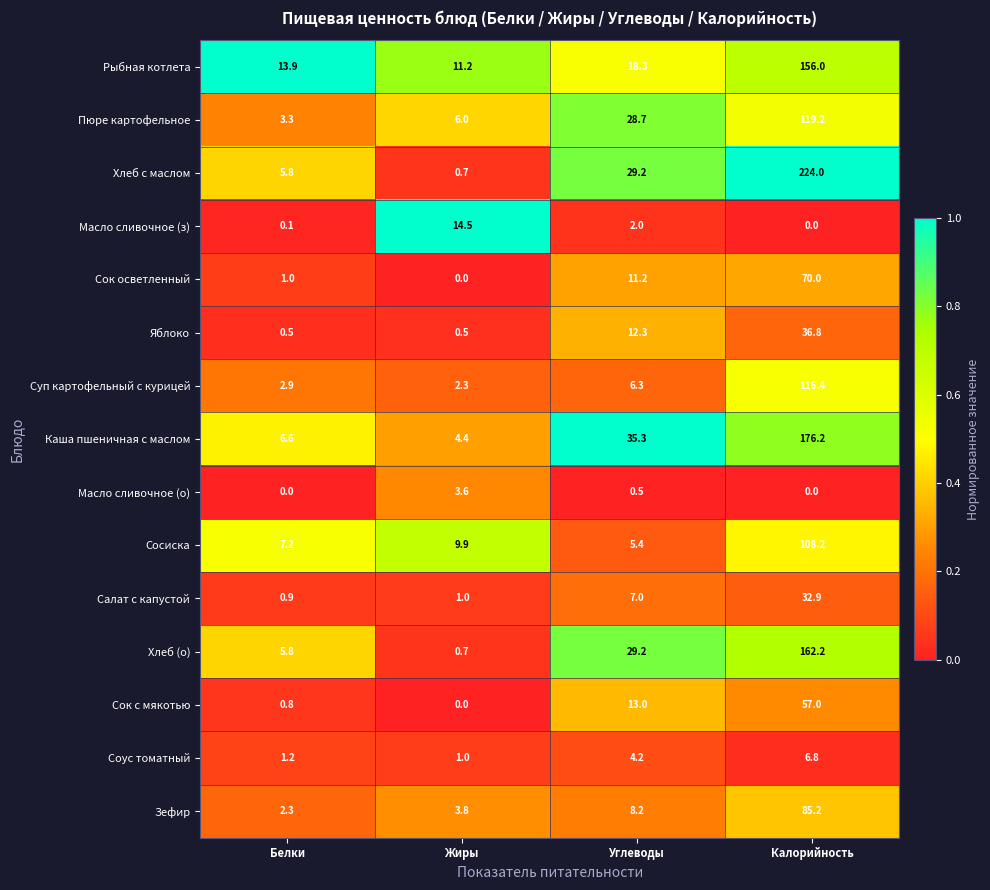

What is the difference between the highest and lowest values at Жиры?

14.5